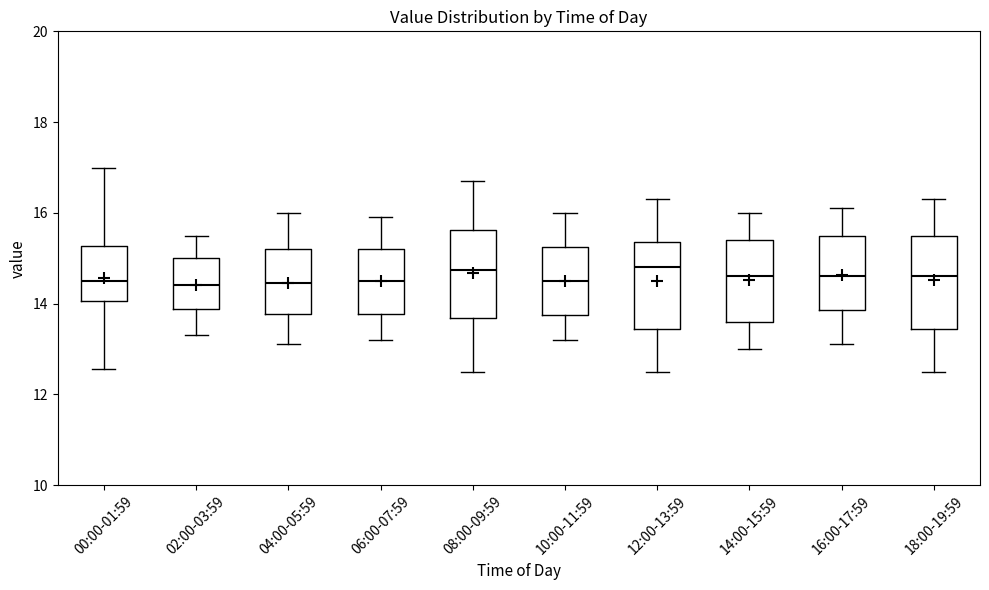

Reading left to right, transcribe this box plot: for each box, give where its median line is, the range the box spans, and where its two whiskers end, as read against the y-axis. The values are not printed on the chart, so give them approximately, as read against the axis.

00:00-01:59: median 14.4, box 14.0 to 15.2, whiskers 12.6 to 17.0
02:00-03:59: median 14.4, box 13.8 to 15.0, whiskers 13.4 to 15.6
04:00-05:59: median 14.4, box 13.8 to 15.2, whiskers 13.2 to 16.0
06:00-07:59: median 14.6, box 13.8 to 15.2, whiskers 13.2 to 16.0
08:00-09:59: median 14.8, box 13.6 to 15.6, whiskers 12.6 to 16.8
10:00-11:59: median 14.6, box 13.8 to 15.2, whiskers 13.2 to 16.0
12:00-13:59: median 14.8, box 13.4 to 15.4, whiskers 12.6 to 16.4
14:00-15:59: median 14.6, box 13.6 to 15.4, whiskers 13.0 to 16.0
16:00-17:59: median 14.6, box 13.8 to 15.6, whiskers 13.2 to 16.2
18:00-19:59: median 14.6, box 13.4 to 15.6, whiskers 12.6 to 16.4